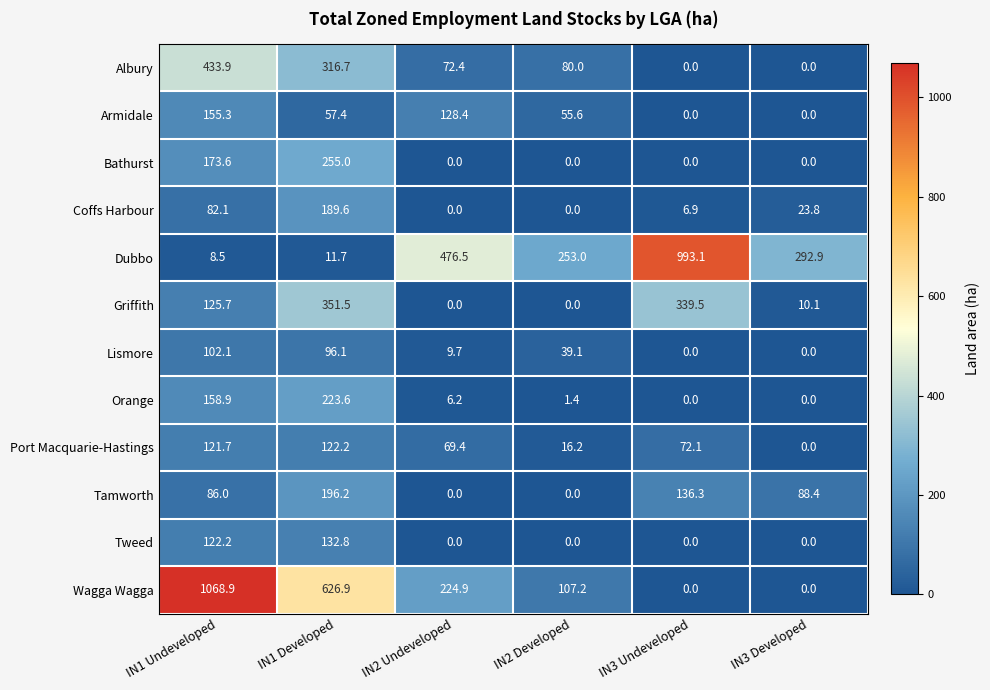

True or false: Lismore has a value of 102.1 at IN1 Undeveloped.

True